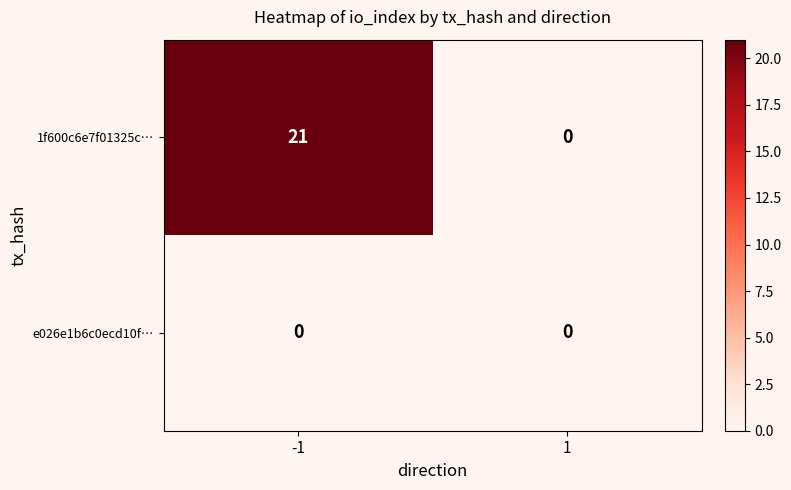

Count the number of categories in the chart.

2